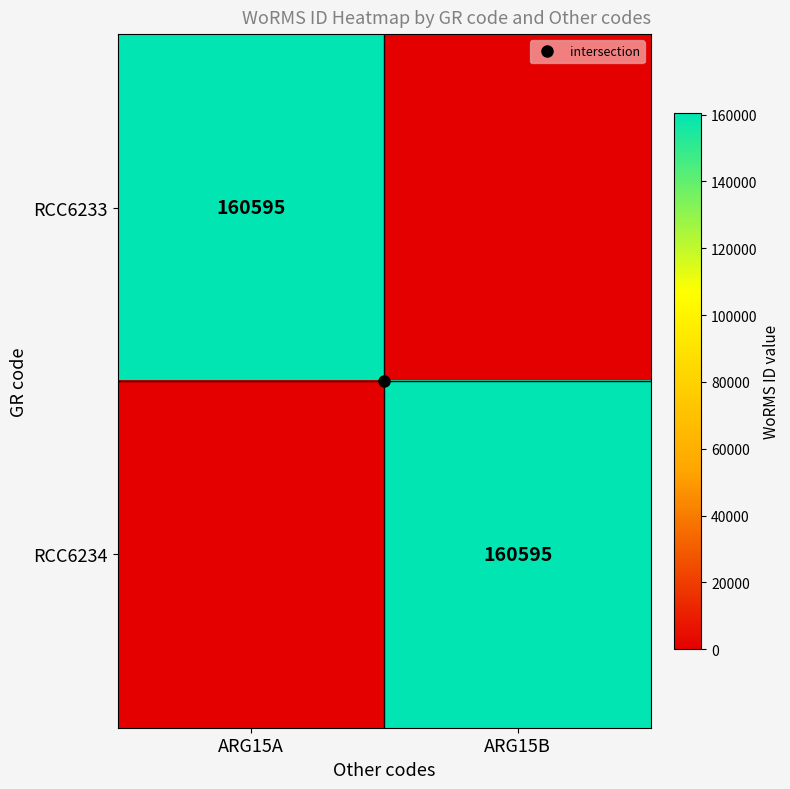

Which series has the largest total across all categories?

RCC6233